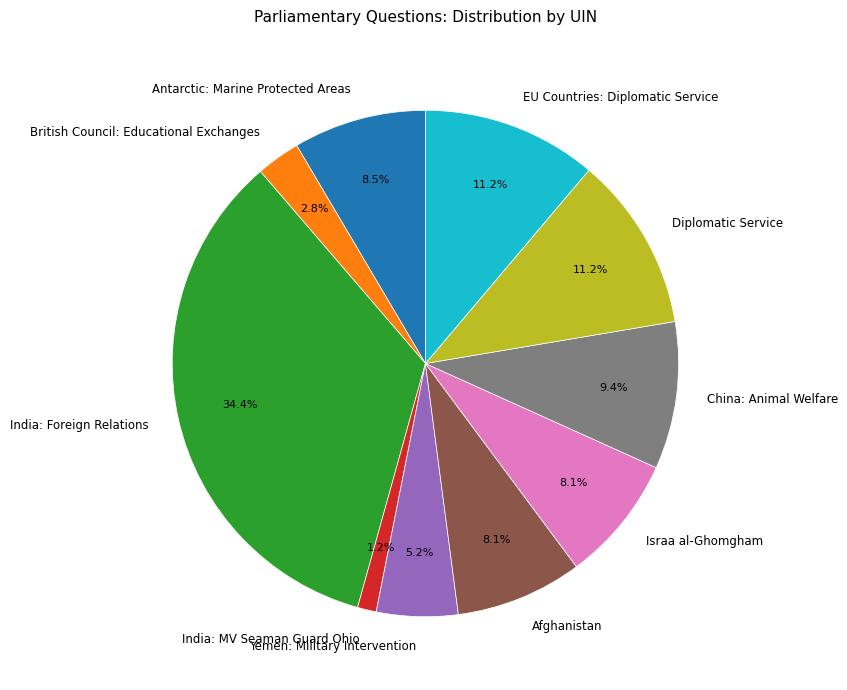

The EU Countries: Diplomatic Service slice represents 11% of the pie. True or false?

True